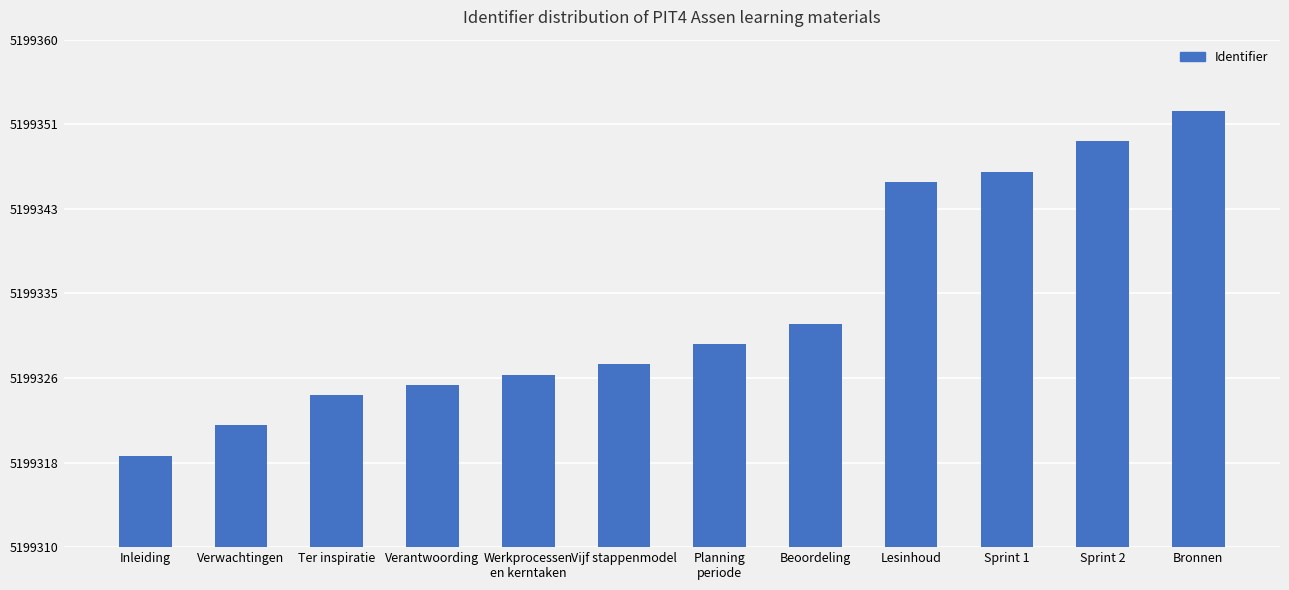

What is the average value?

5199334